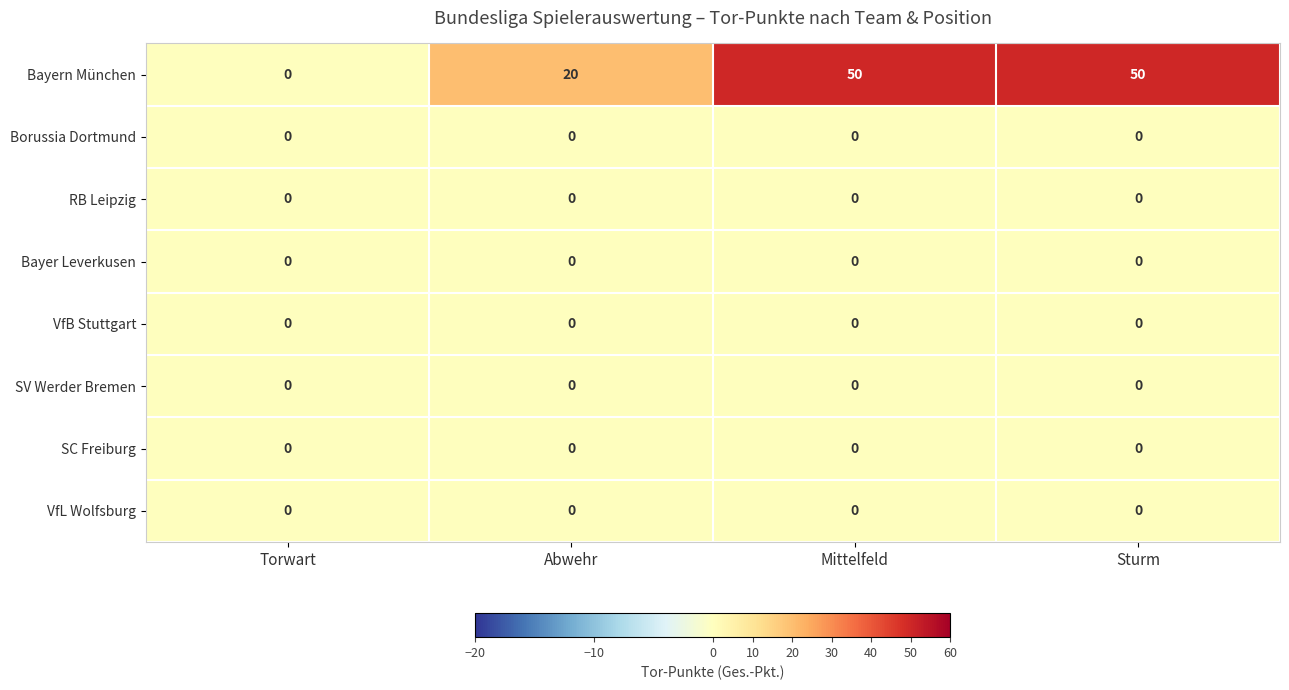

At how many categories does at least one series exceed 1?

3